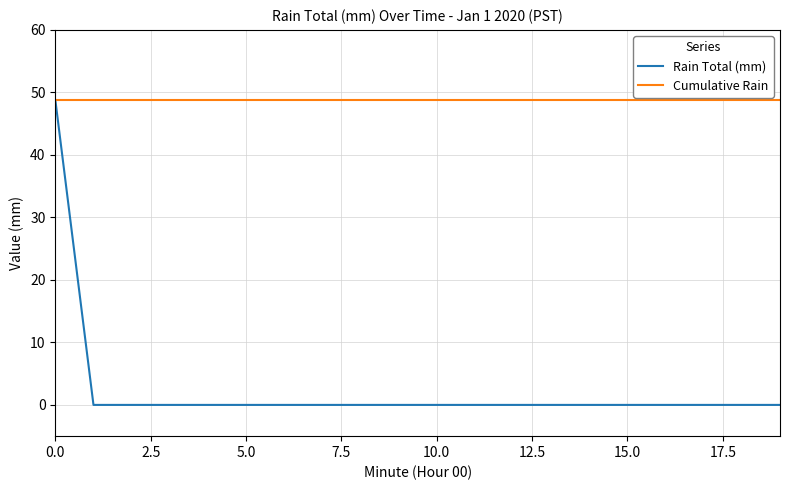

How many lines are shown in the chart?

2